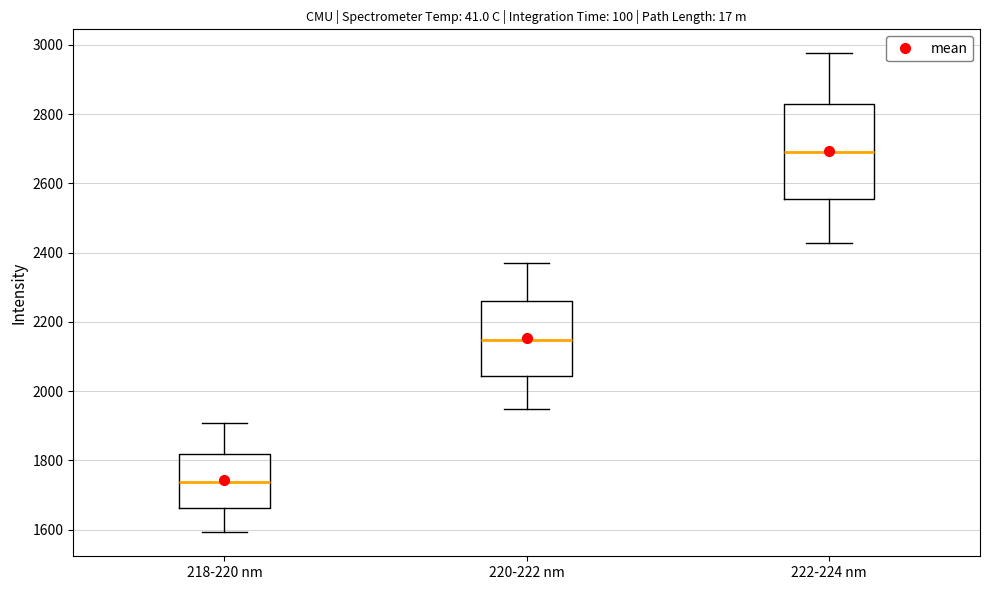

Where is the upper edge of the box for 220-222 nm on the y-axis? The values are not printed on the chart, so give them approximately, as read against the axis.

2260